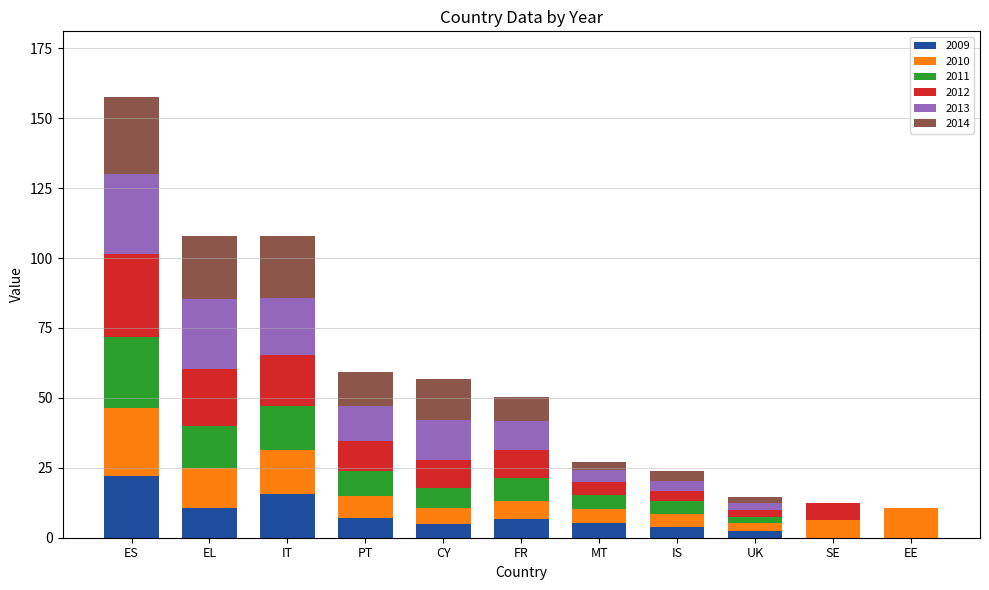

Which category has the highest value in the 2009 series?

ES